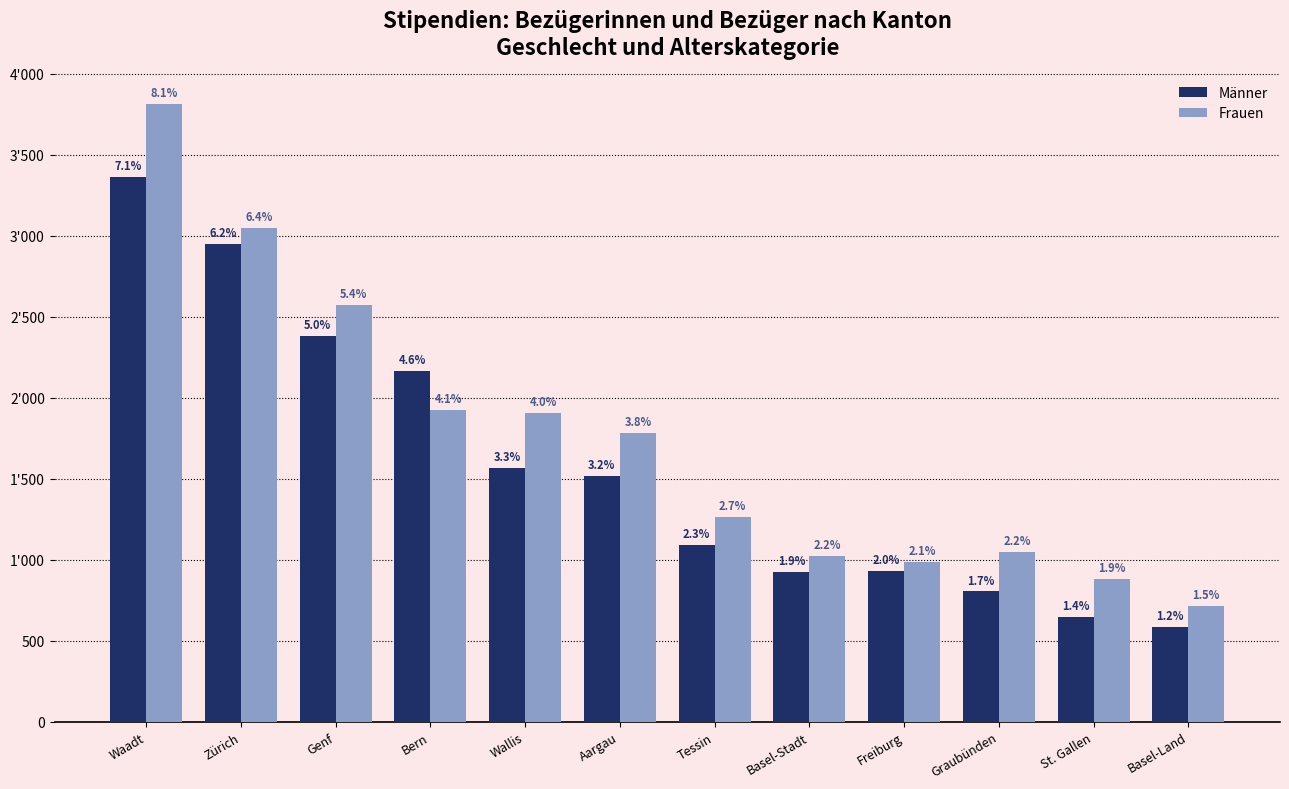

Does the chart contain any negative values?

No